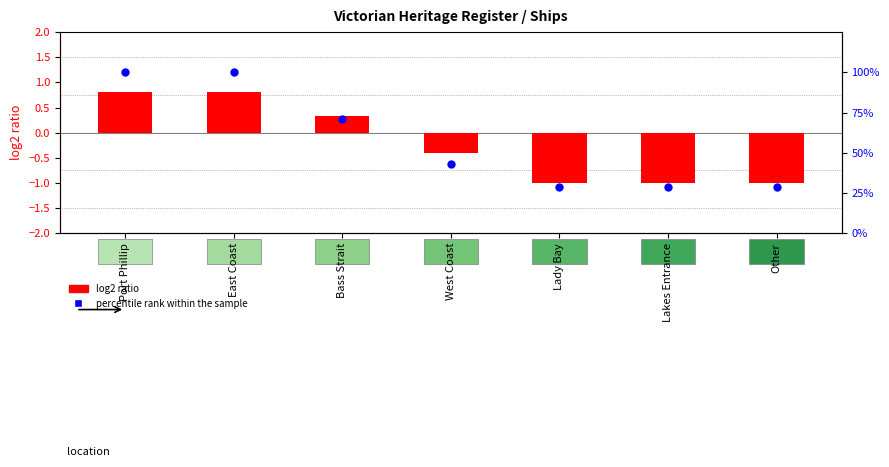

At how many categories does at least one series exceed 77?

2